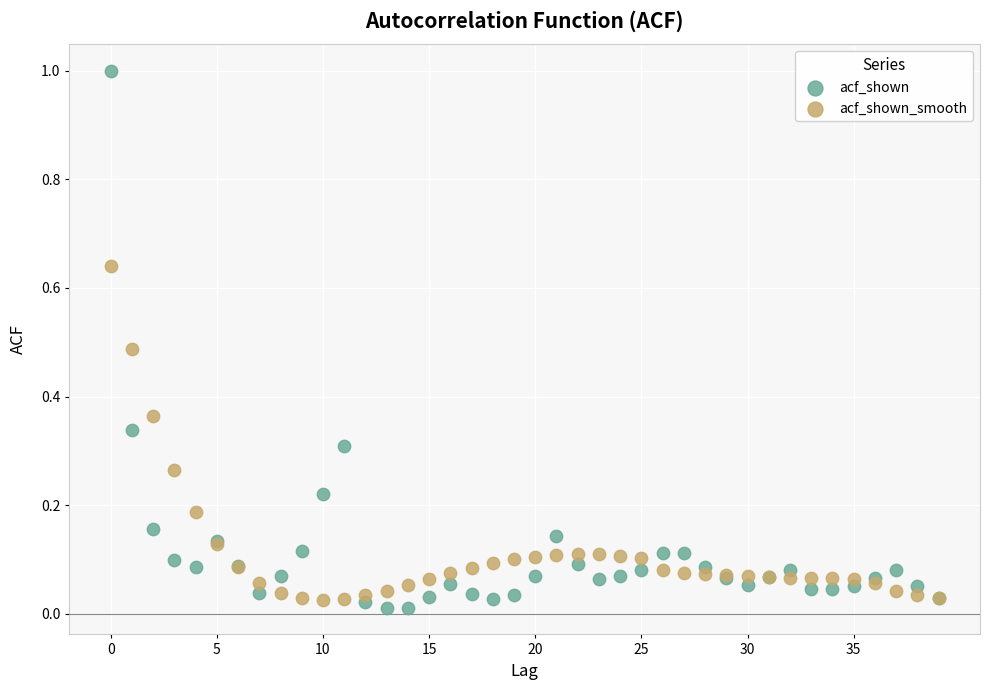

Which series reaches the maximum Y coordinate?

acf_shown